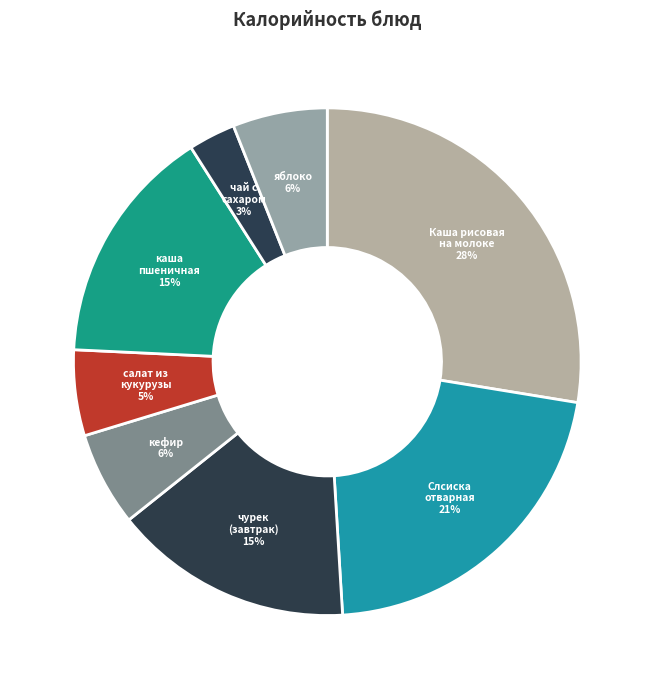

Which has a higher value, каша пшеничная or кефир?

каша пшеничная